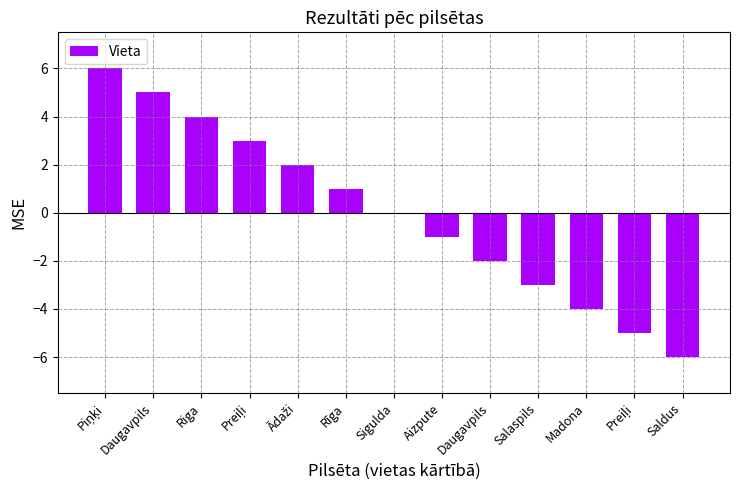

How many distinct data groups are displayed?

1